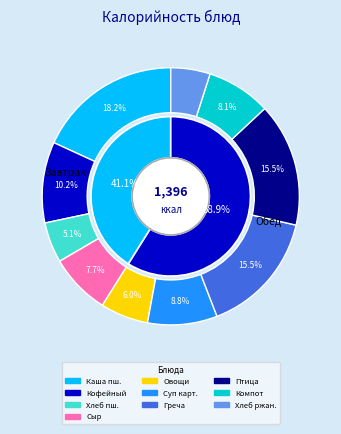

Count the number of slices in the pie.

10